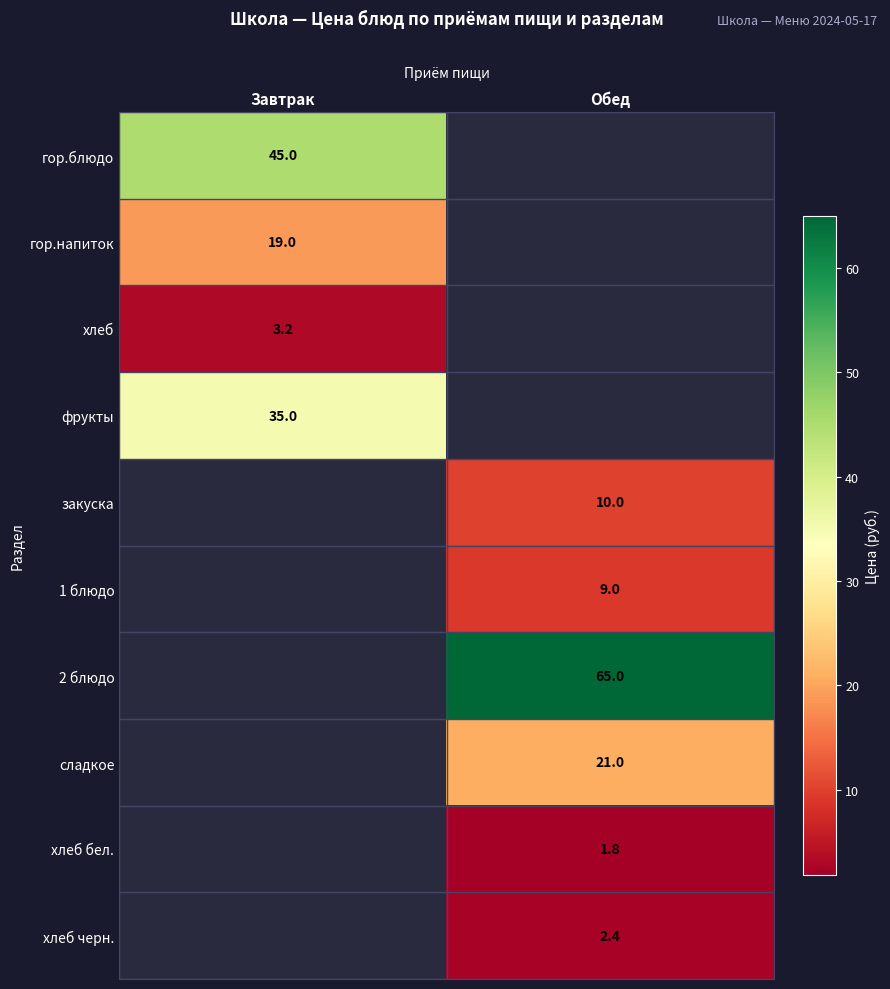

Is it true that гор.блюдо equals 23.2 at Завтрак?

False